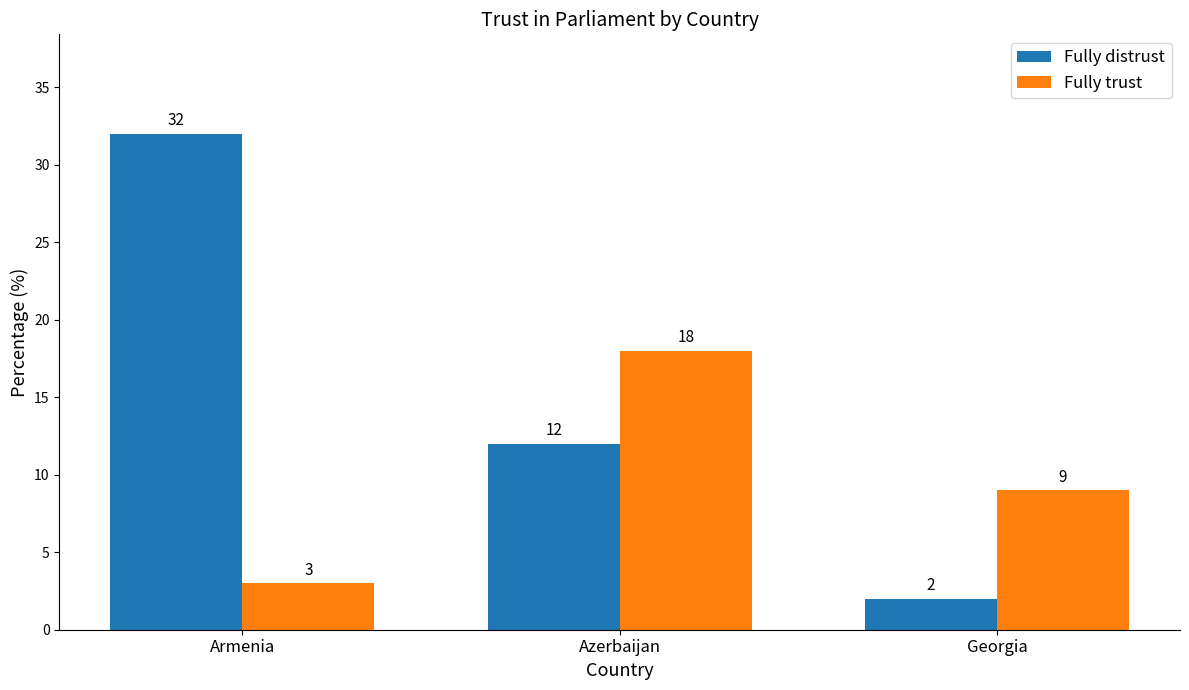

What is the value of the Fully distrust bar at the 2nd from the left?

12